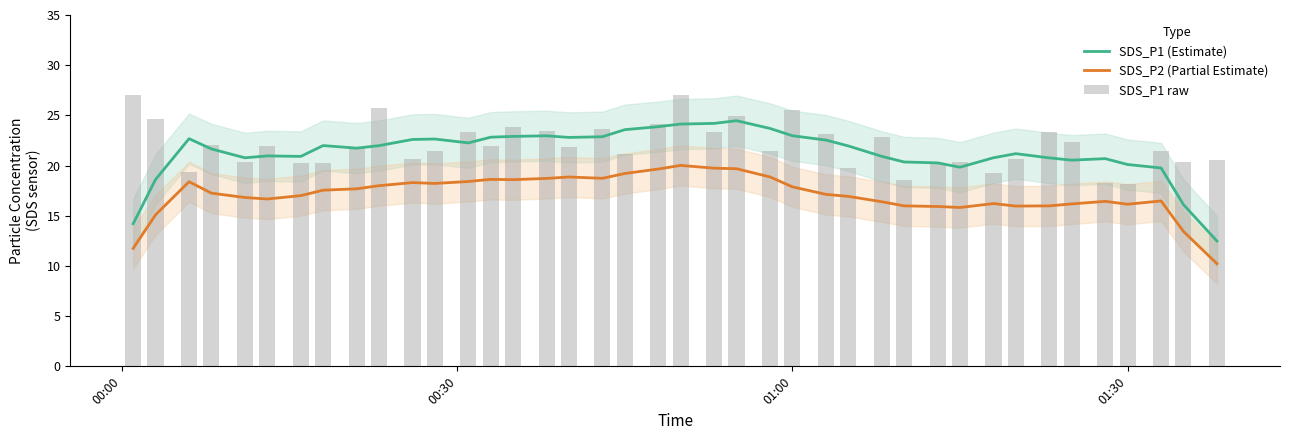

How many groups of bars are there?

40